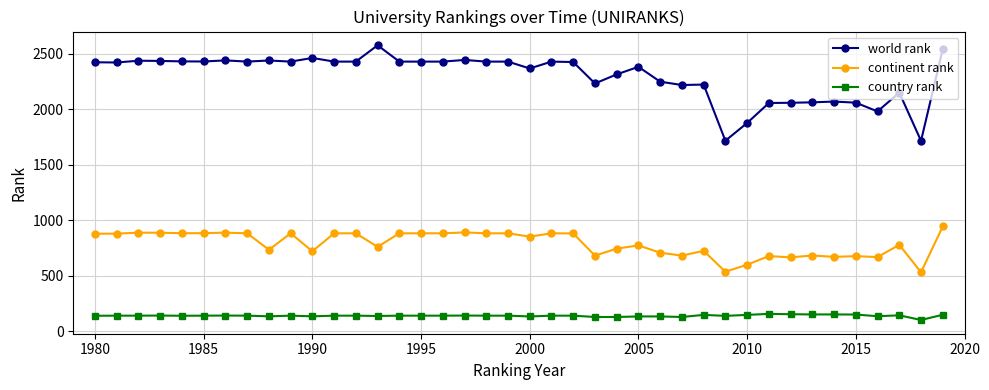

True or false: continent rank has more than 1 points higher than both neighbors.

True